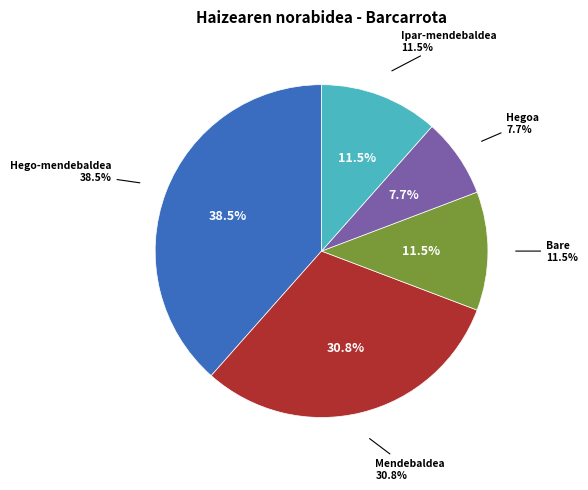

How many segments does this pie chart have?

5